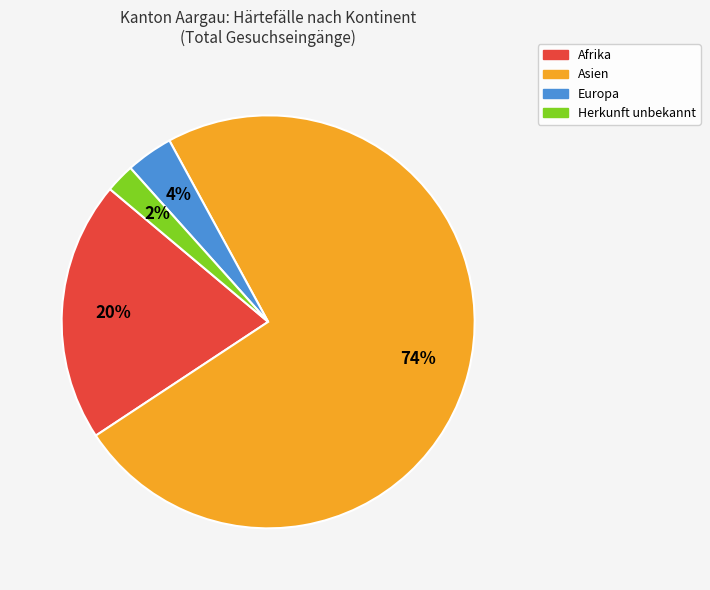

Which slice is the largest?

Asien